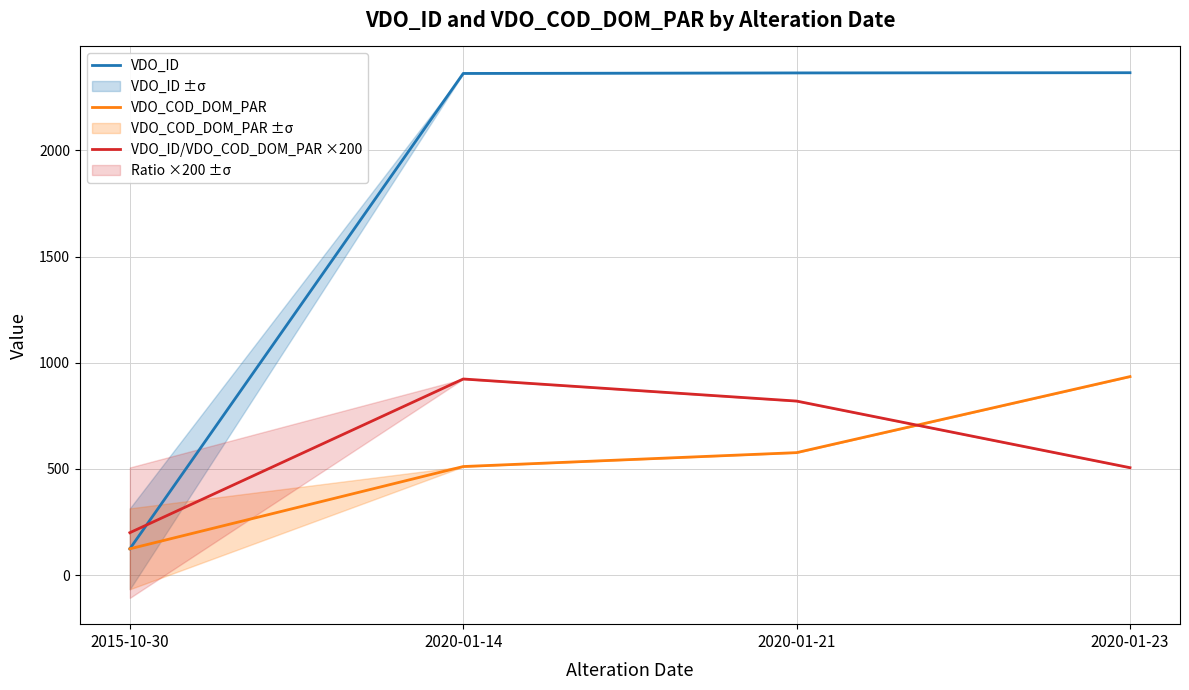

The VDO_ID series shows 3591.5 at 2020-01-21. True or false?

False